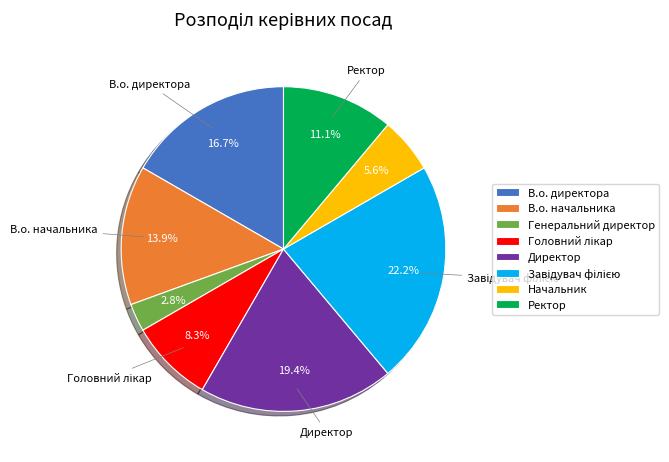

To the nearest percent, what is the difference between the largest and smallest slice percentages?

19%